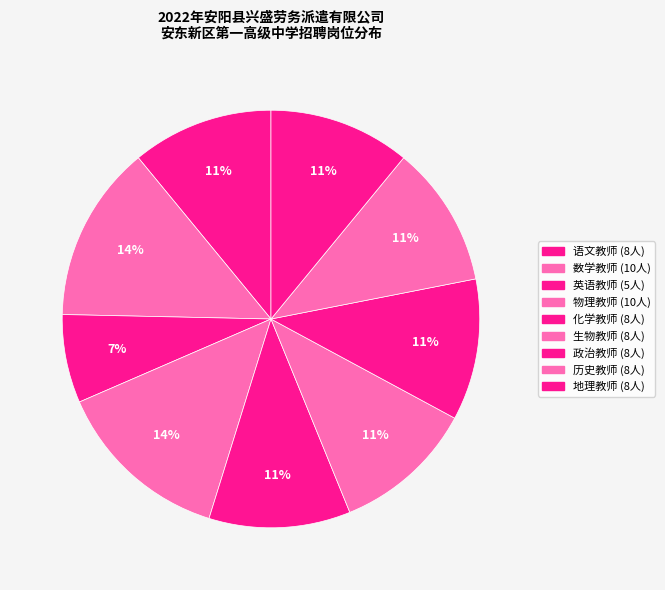

To the nearest percent, what portion does 生物教师 represent?

11%